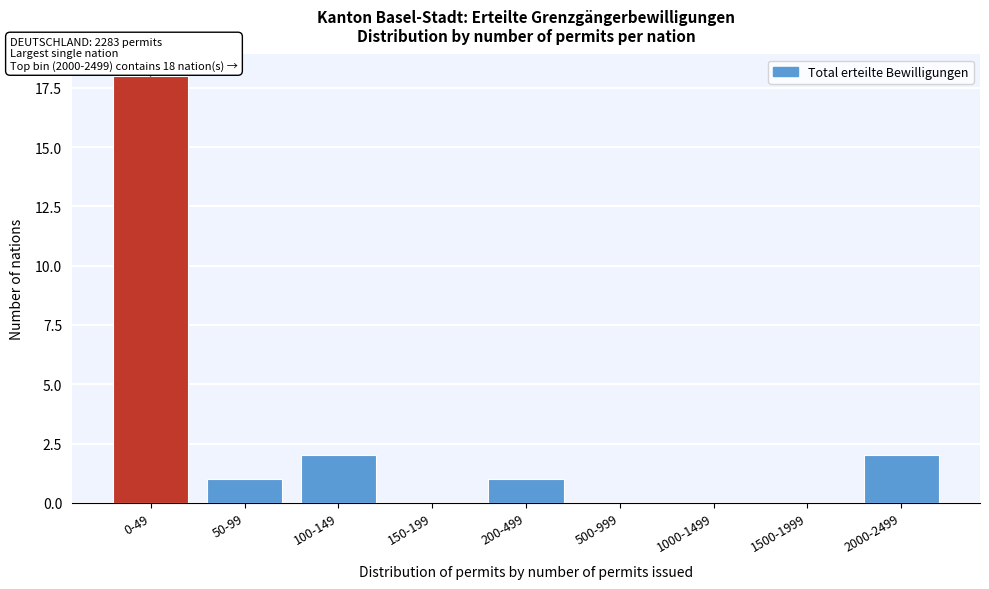

Reading right to left, extract all data points from this chart.

2000-2499=2	1500-1999=0	1000-1499=0	500-999=0	200-499=1	150-199=0	100-149=2	50-99=1	0-49=18